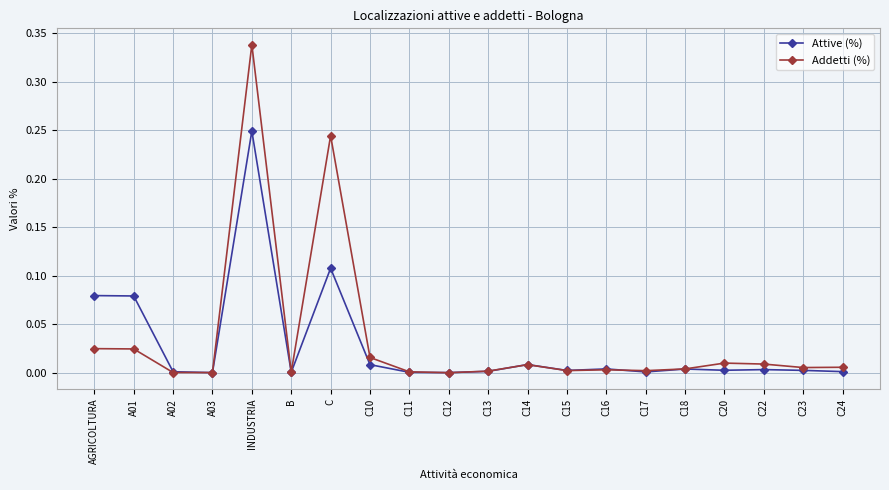

Does the chart have visible grid lines?

Yes